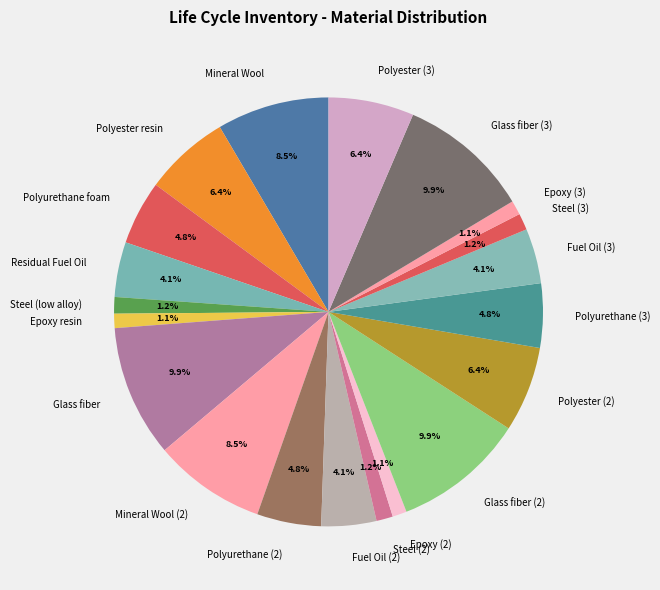

Does Fuel Oil (2) account for over 50% of the chart?

No